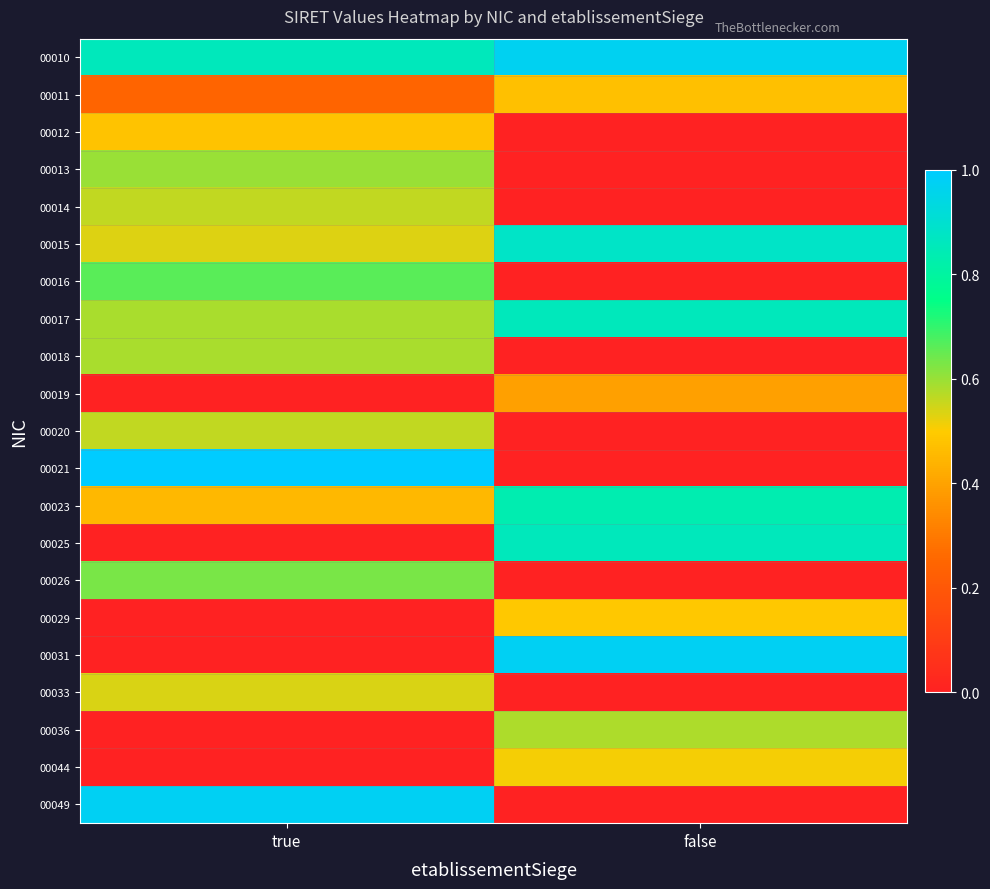

At true, list the series in order from smallest to largest.

00019, 00025, 00029, 00031, 00036, 00044, 00011, 00023, 00012, 00015, 00033, 00020, 00014, 00017, 00018, 00013, 00026, 00016, 00010, 00049, 00021